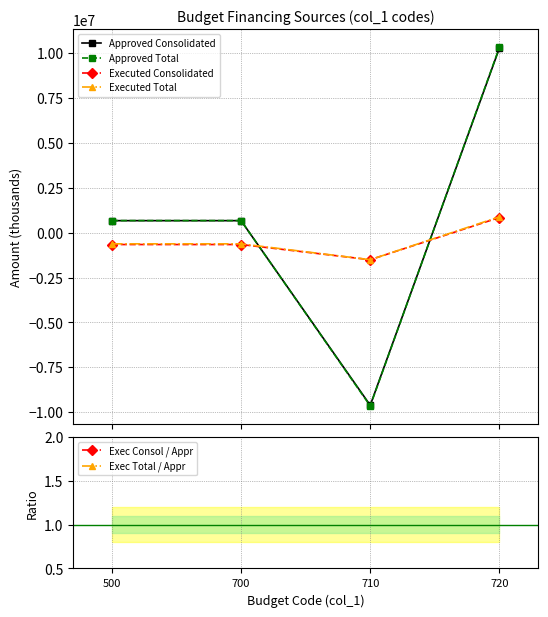

How many negative values does the Exec Total / Appr series have?

2